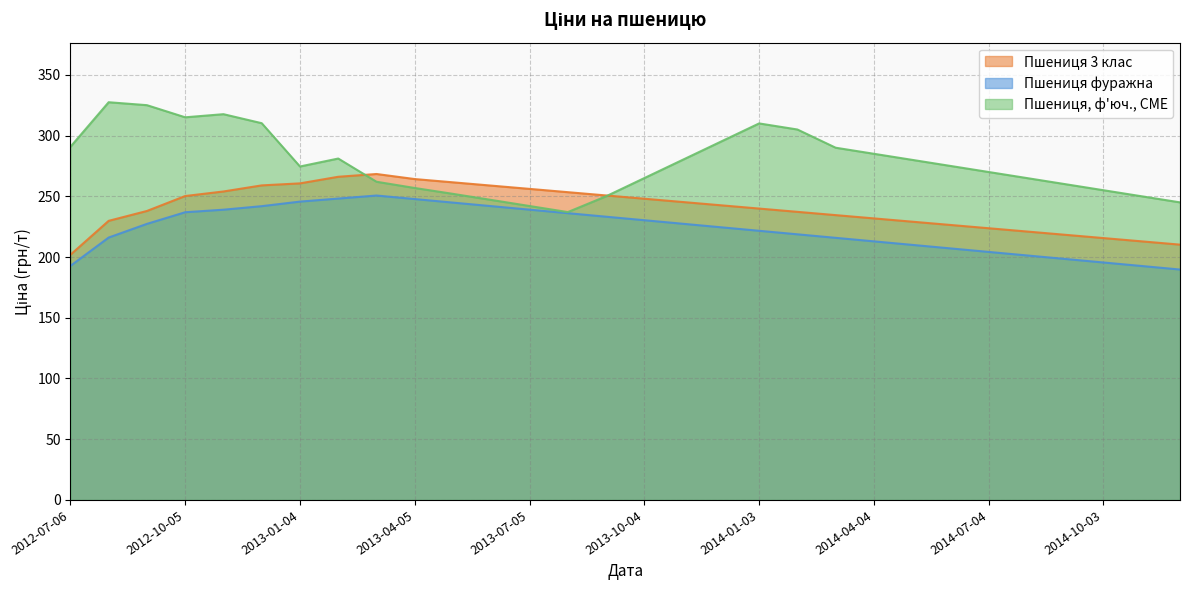

Is the value of Пшениця 3 клас at 2014-11-07 greater than the value of Пшениця фуражна at 2012-07-06?

Yes